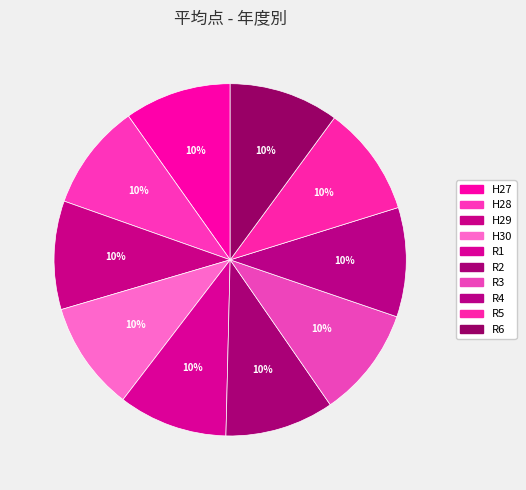

Rank the categories by value from lowest to highest.

H28, H27, H29, R2, H30, R1, R4, R6, R5, R3